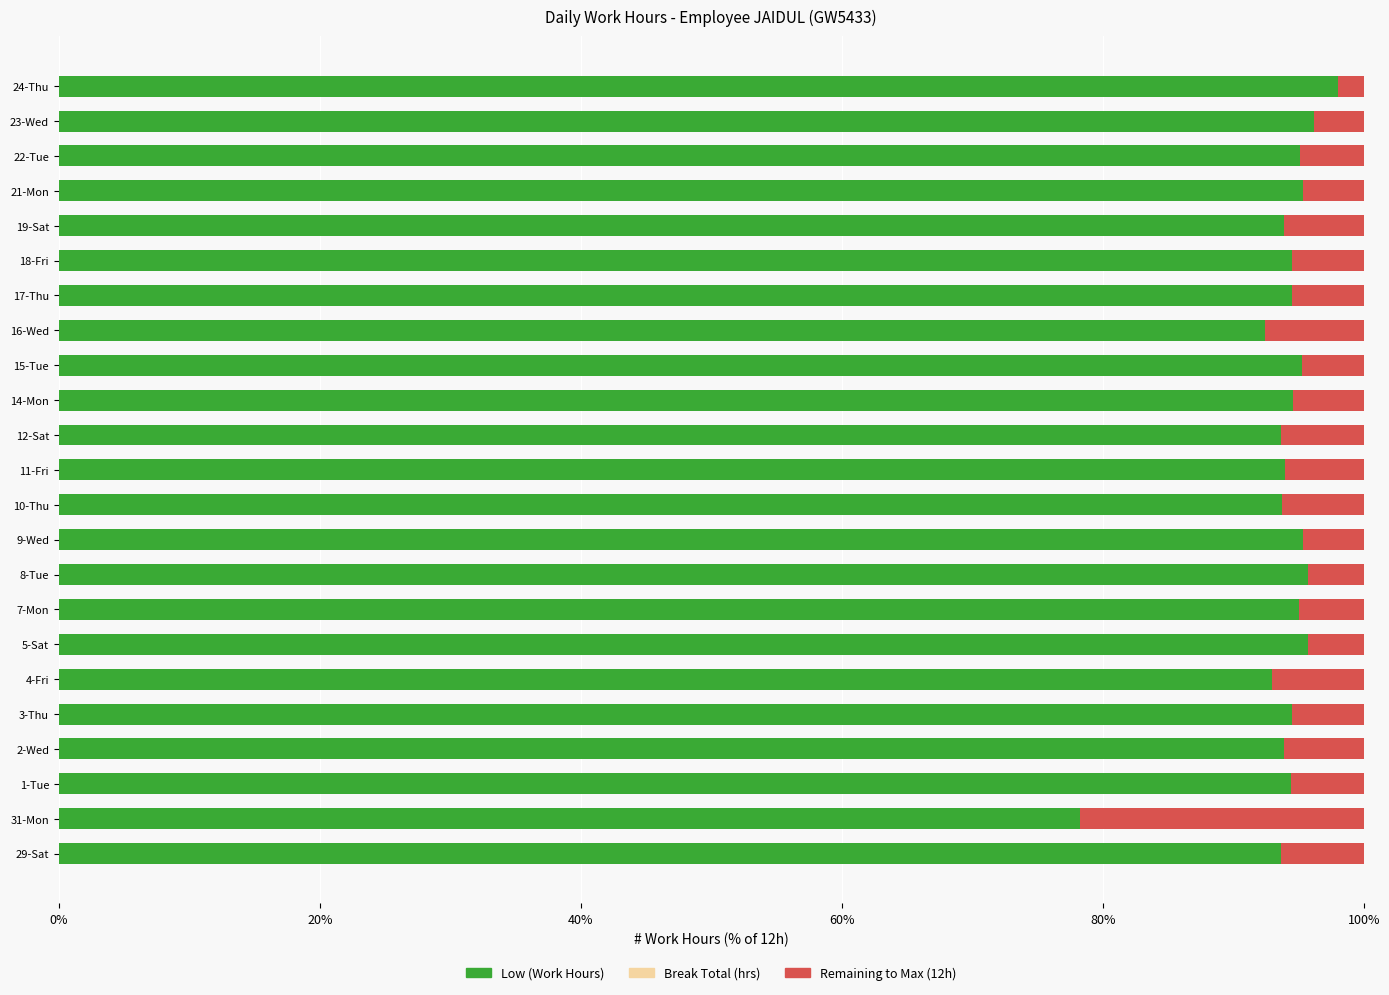

Which series has the widest spread of values?

Low (Work Hours)